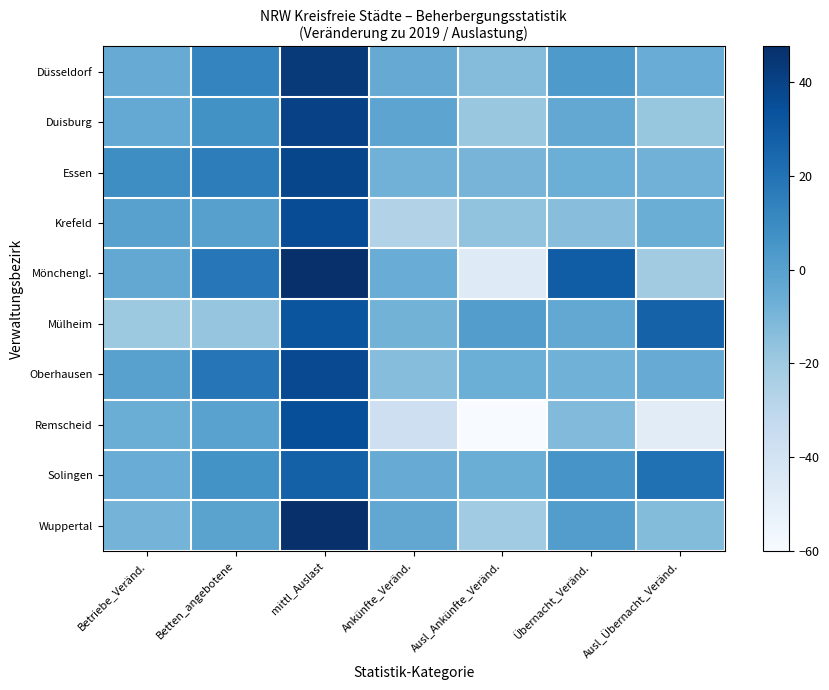

At which category is the sum across all series the highest?

mittl_Auslast